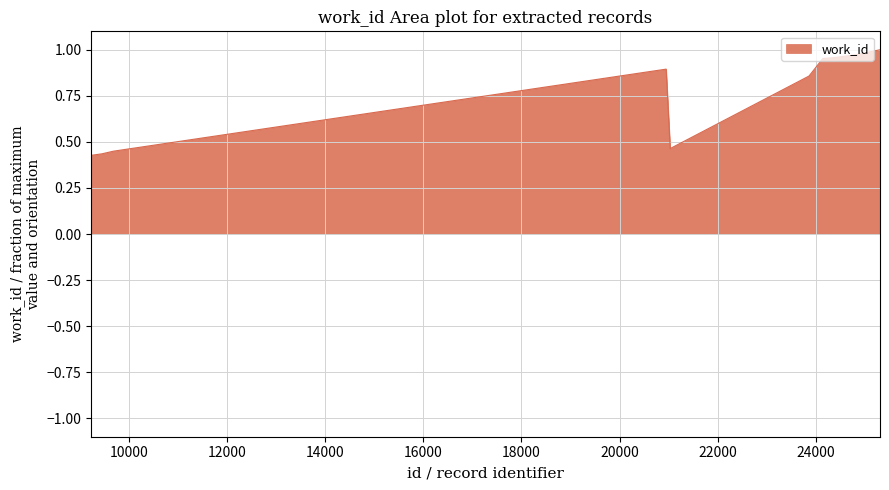

What is the difference between the maximum and minimum values?

0.6